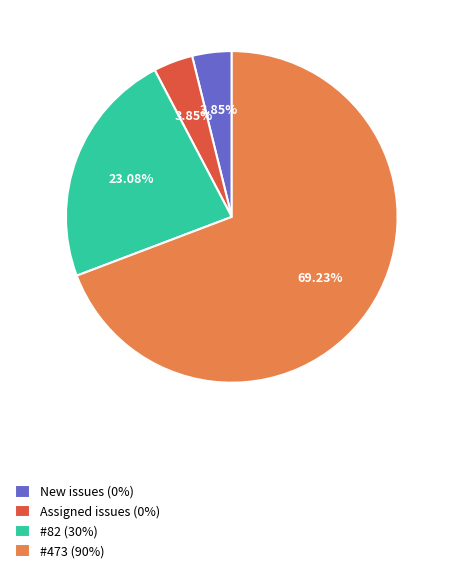

Approximately how many times larger is the value at #473 (90%) compared to Assigned issues (0%)?

18.0